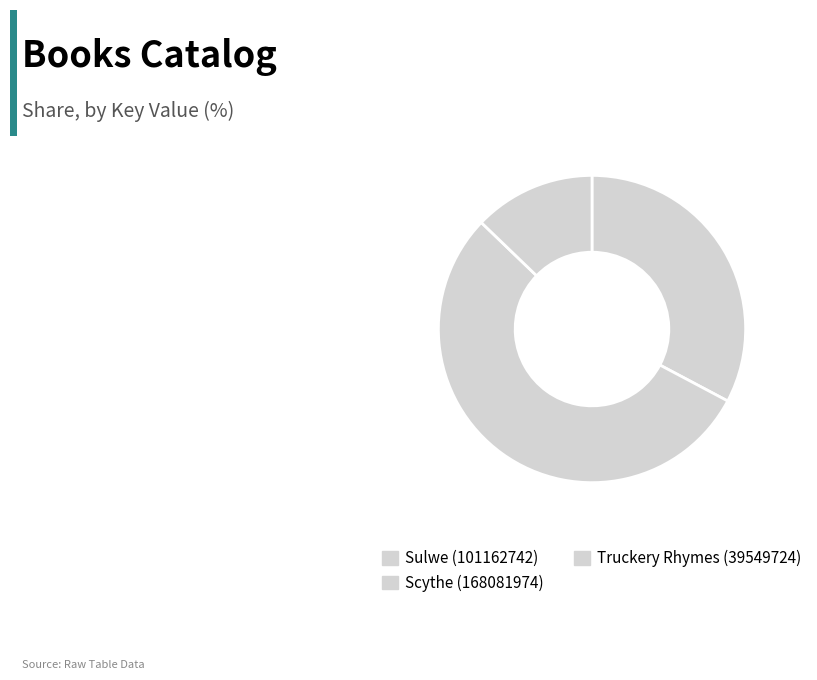

Which slice is the largest?

Scythe (168081974)